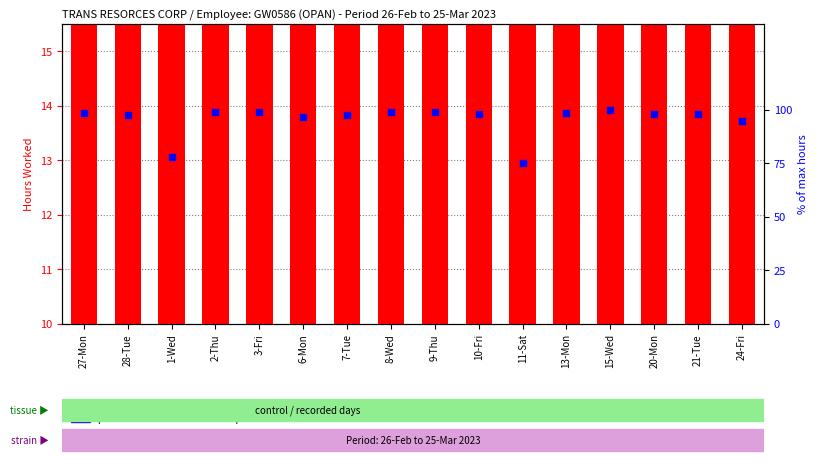

Which series reaches the minimum Y coordinate?

hours worked